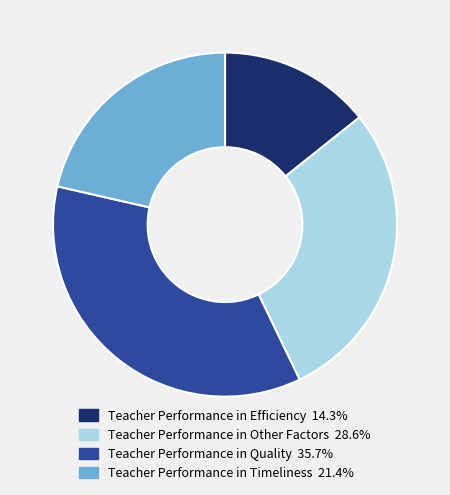

What is the ratio of the value at Teacher Performance in Efficiency to the value at Teacher Performance in Other Factors?

0.5